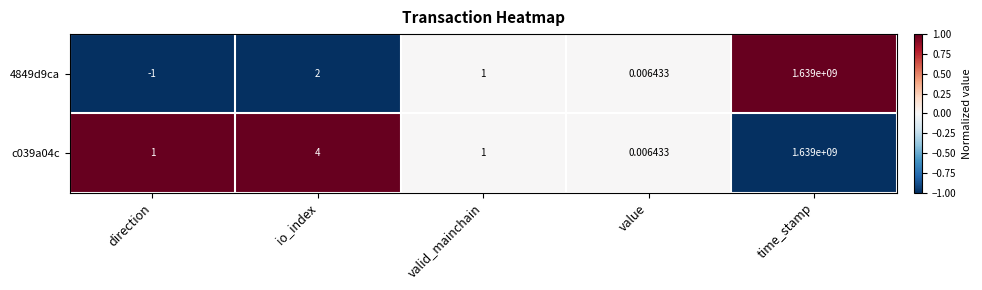

What is the greatest value displayed?

1639000000.0